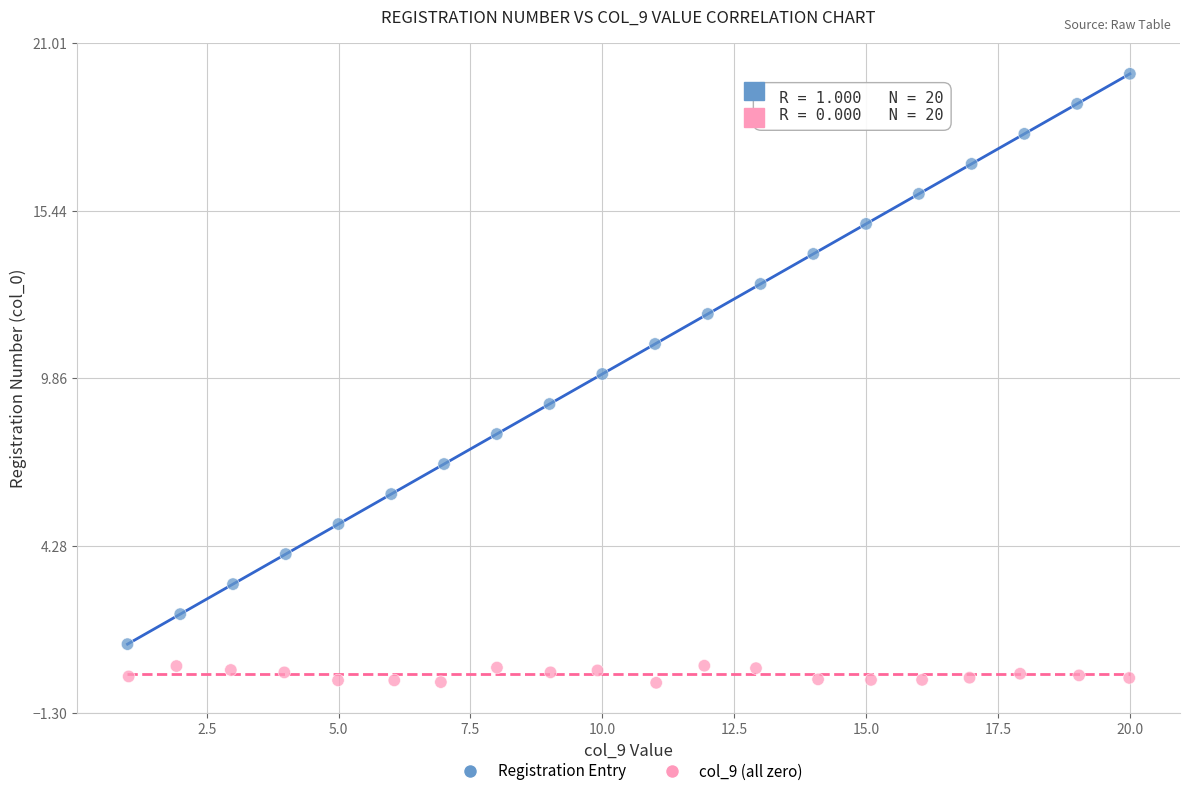

Which series has the largest Y range (max minus min)?

Registration Entry